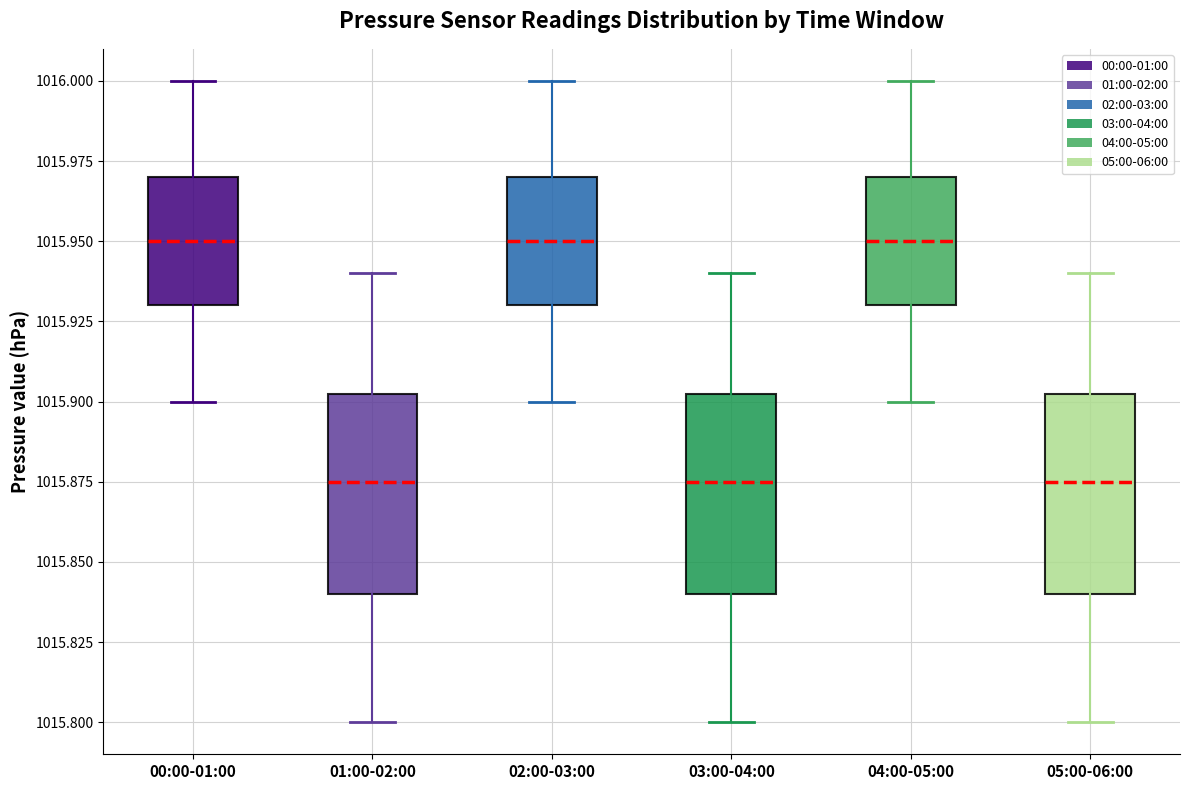

Where does the median line of the box for 02:00-03:00 sit on the y-axis? The values are not printed on the chart, so give them approximately, as read against the axis.

1015.950